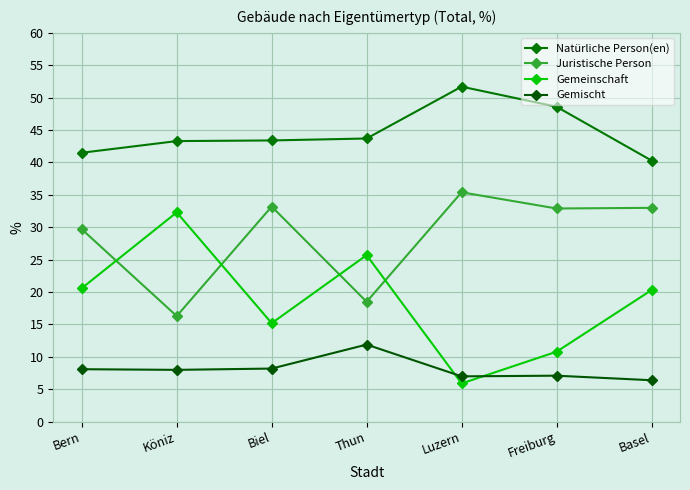

Rank the series by their average value, from lowest to highest.

Gemischt, Gemeinschaft, Juristische Person, Natürliche Person(en)